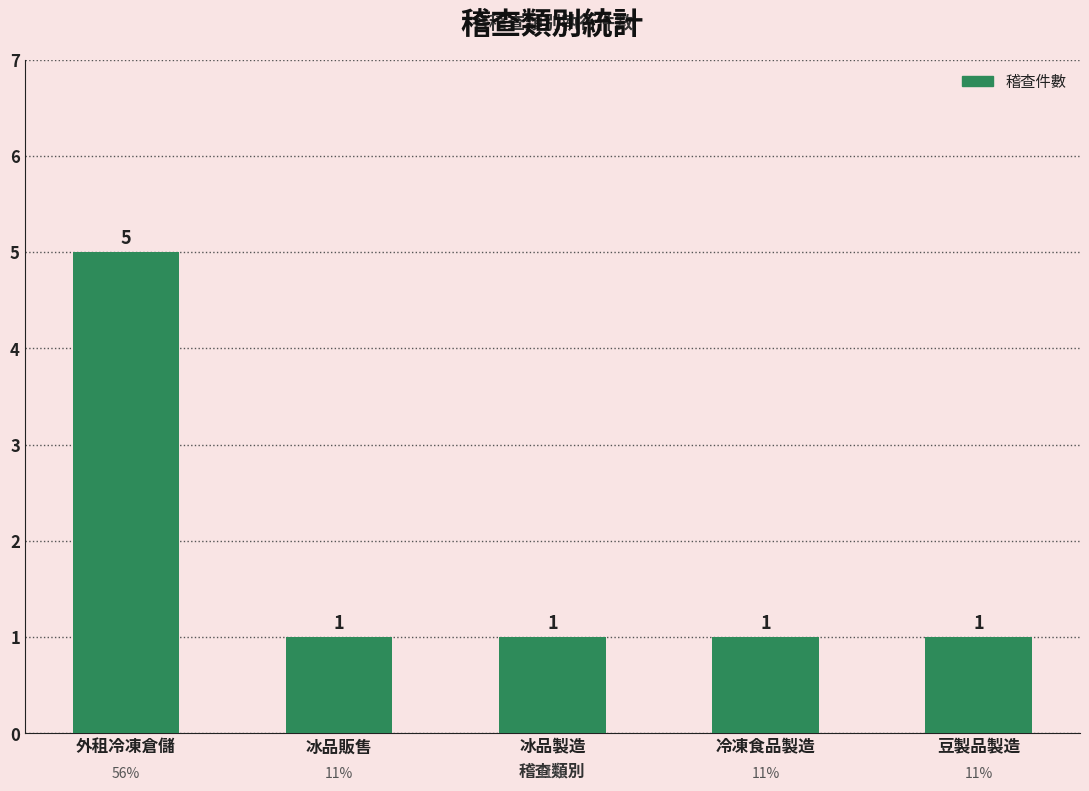

Reading right to left, transcribe all the data shown in this chart.

1	1	1	1	5